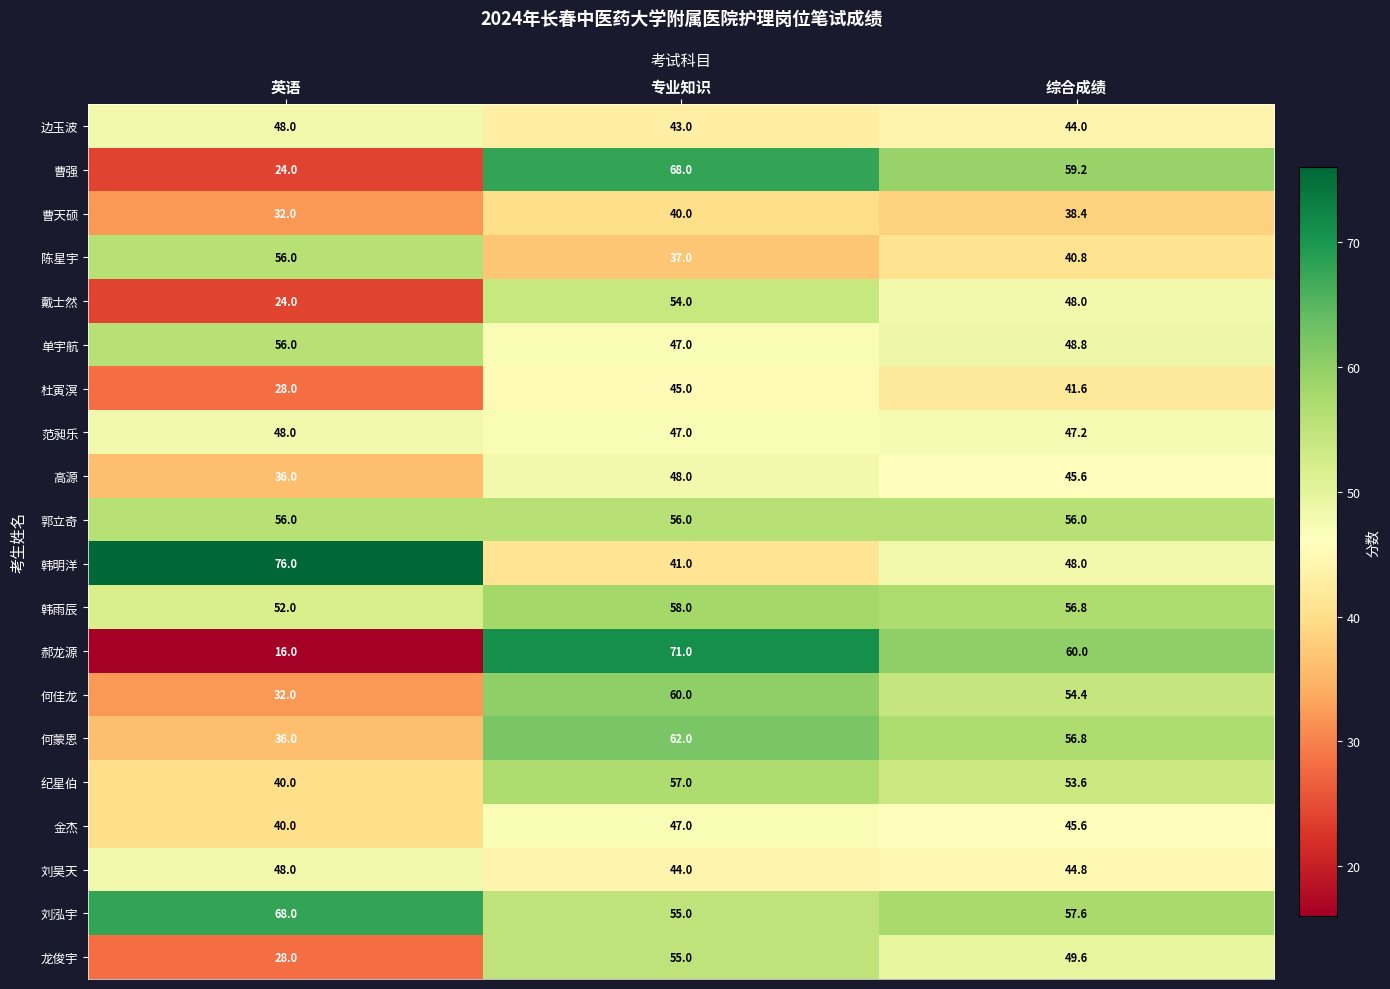

What is the maximum value shown in the chart?

76.0